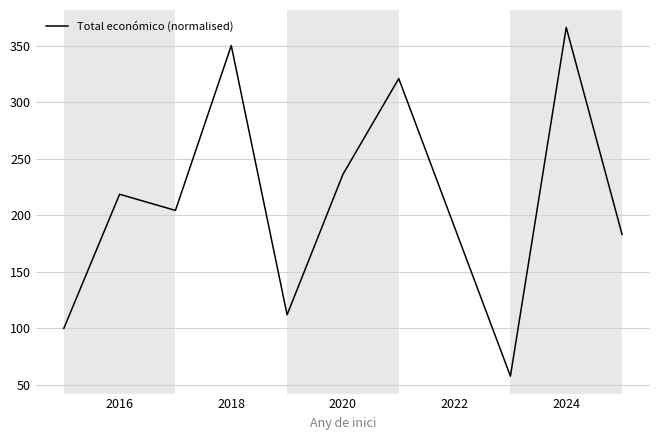

What is the smallest value displayed?

57.8